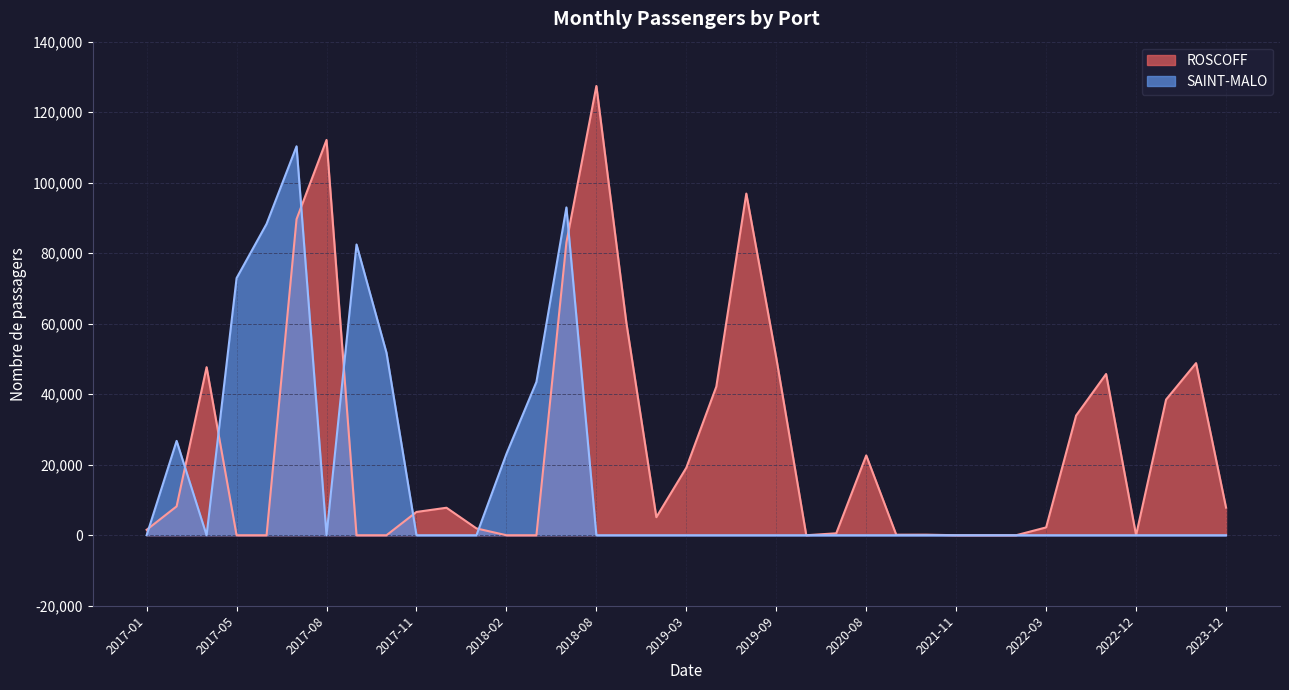

Does the chart display data point markers on the line(s)?

No